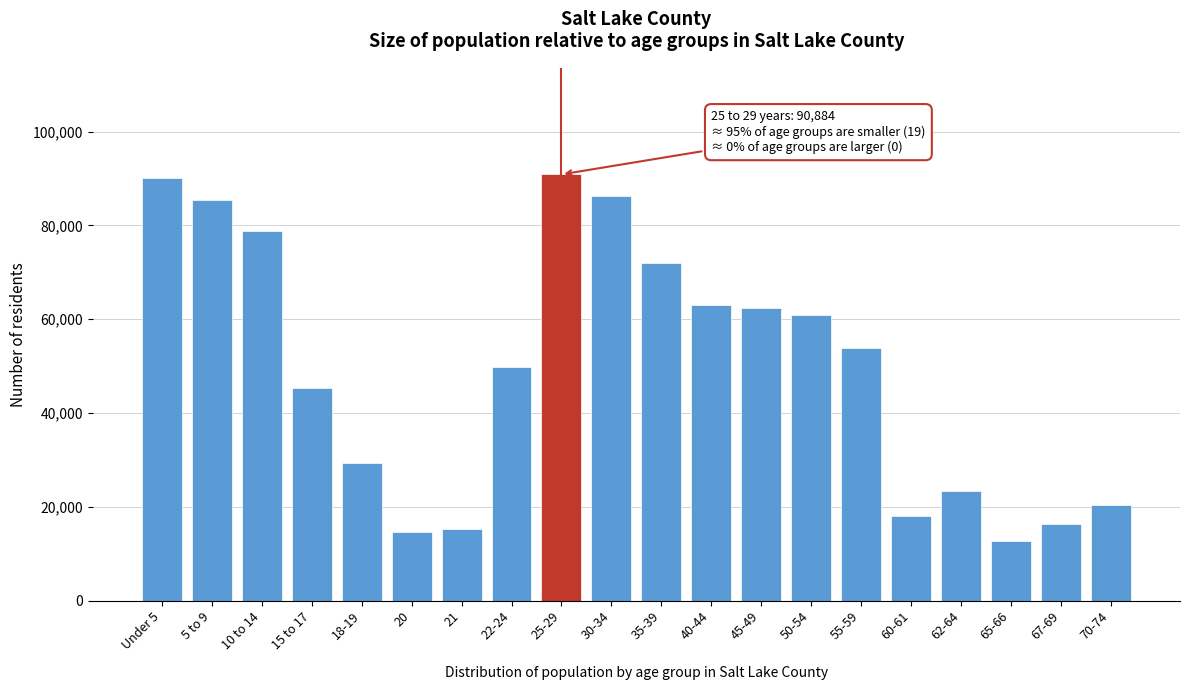

Reading left to right, transcribe all the data shown in this chart.

Under 5=90106	5 to 9=85529	10 to 14=78783	15 to 17=45363	18-19=29410	20=14742	21=15341	22-24=49821	25-29=90884	30-34=86337	35-39=72039	40-44=62959	45-49=62450	50-54=60992	55-59=53920	60-61=18129	62-64=23483	65-66=12741	67-69=16274	70-74=20480